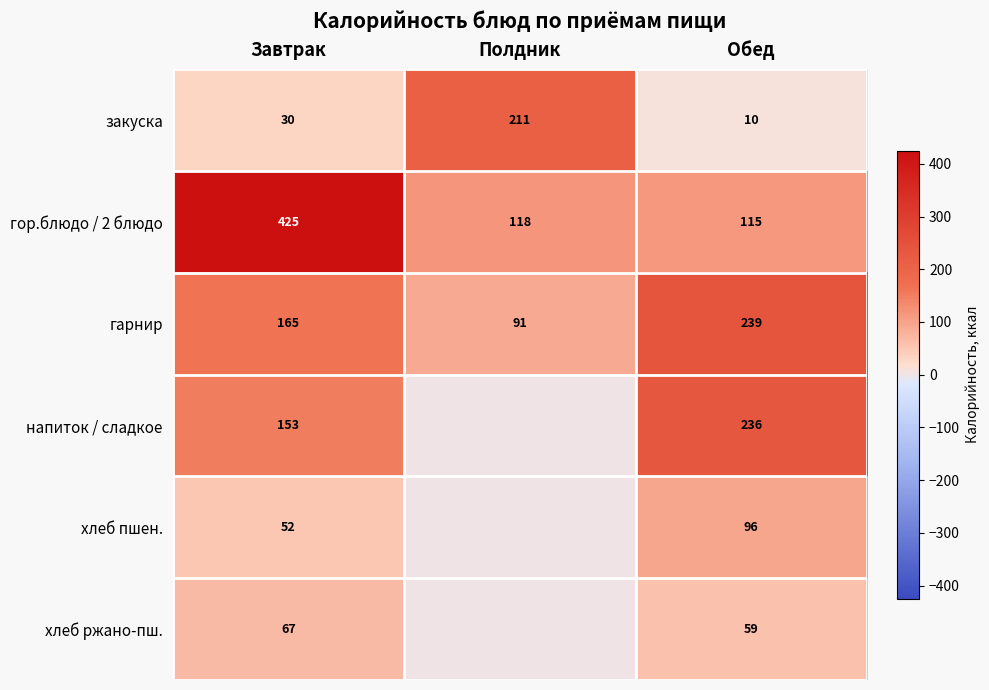

What is the difference between the maximum and second lowest values in the закуска series?

181